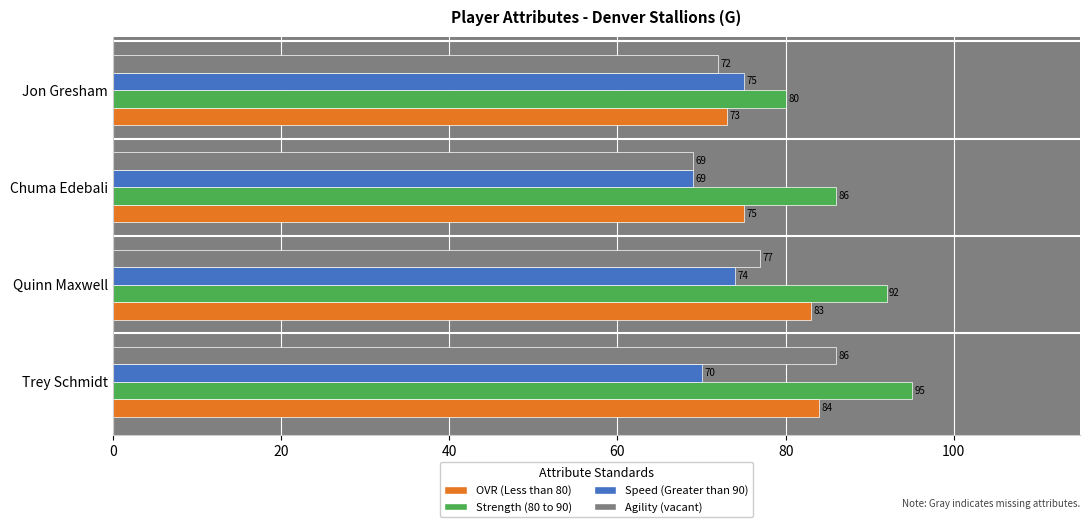

What is the difference between the highest and lowest values at Trey Schmidt?

25